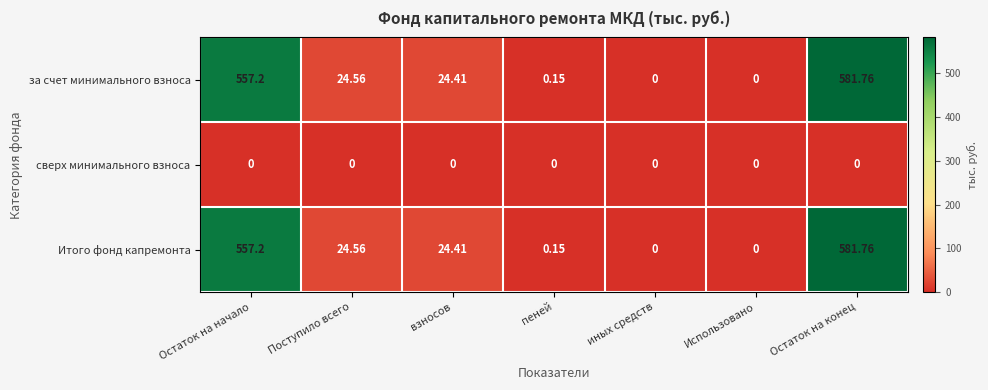

Is the value of за счет минимального взноса at Использовано greater than the value of Итого фонд капремонта at пеней?

No